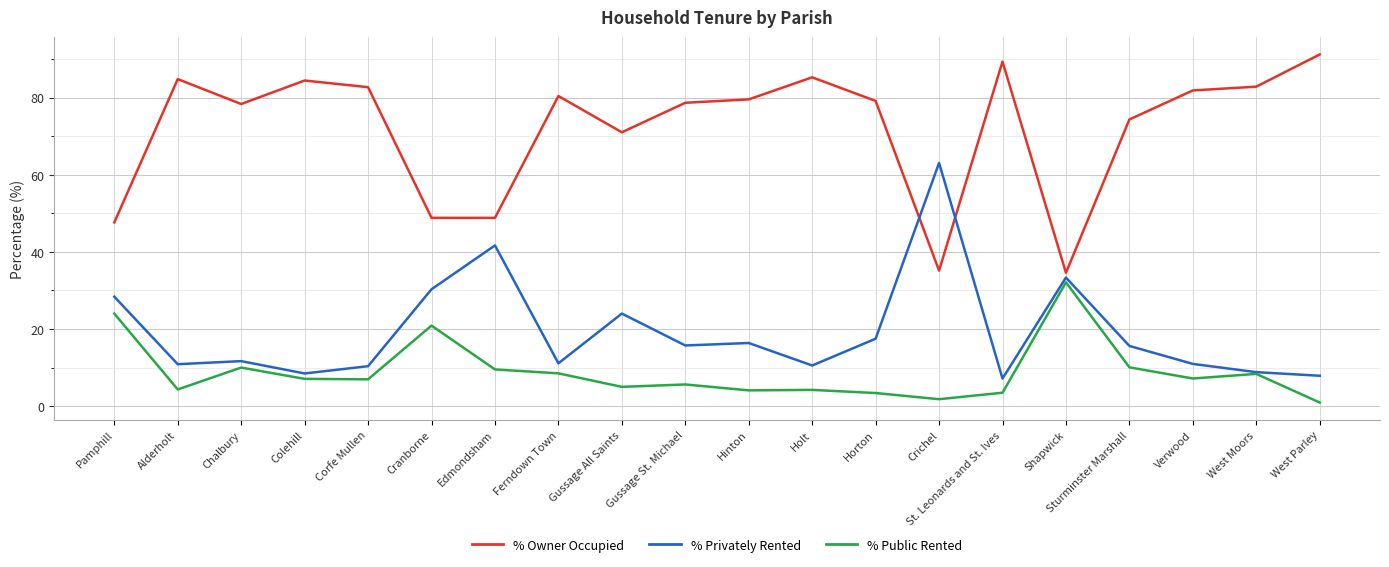

True or false: % Privately Rented and % Owner Occupied cross at least once.

True